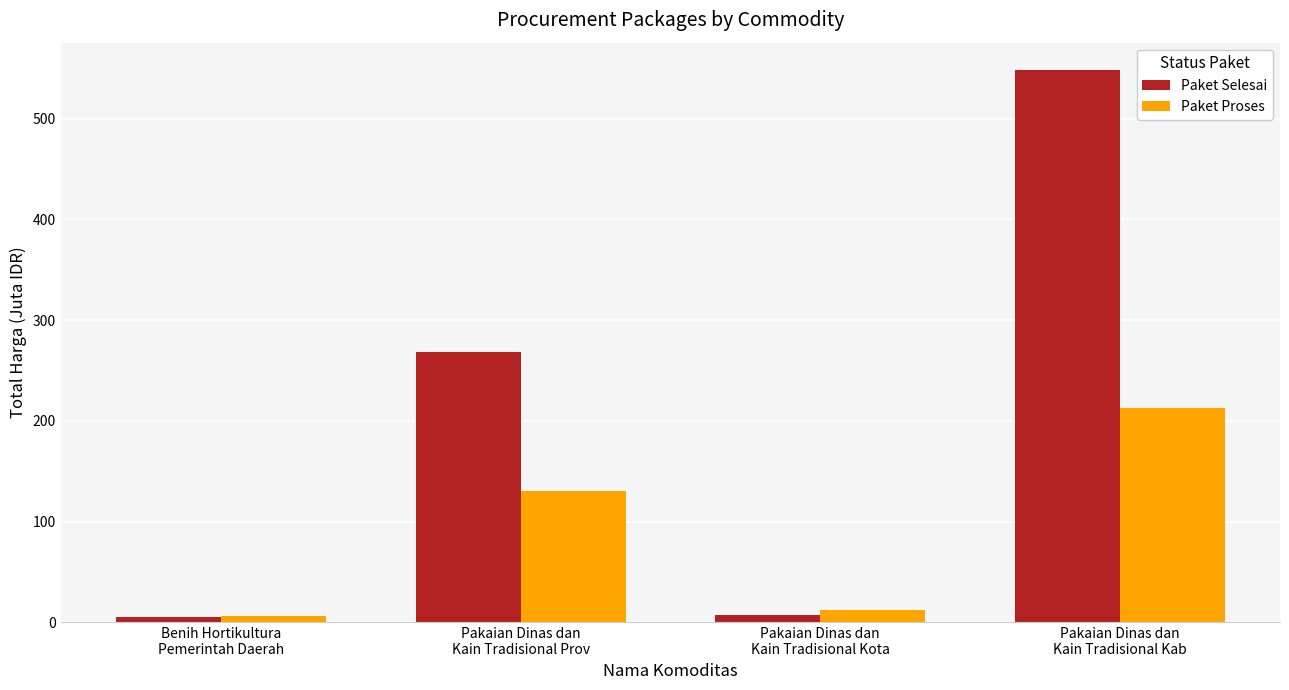

What is the maximum value shown in the chart?

547.9